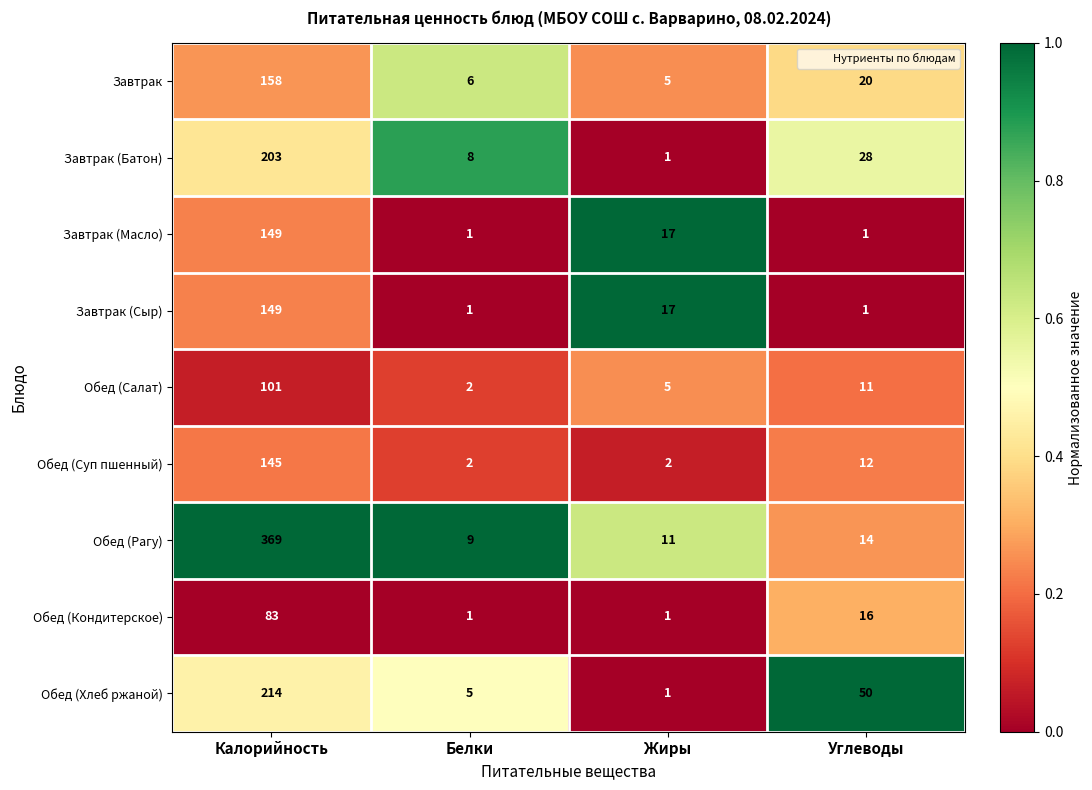

The value of Обед (Кондитерское) at Углеводы is 16. True or false?

True